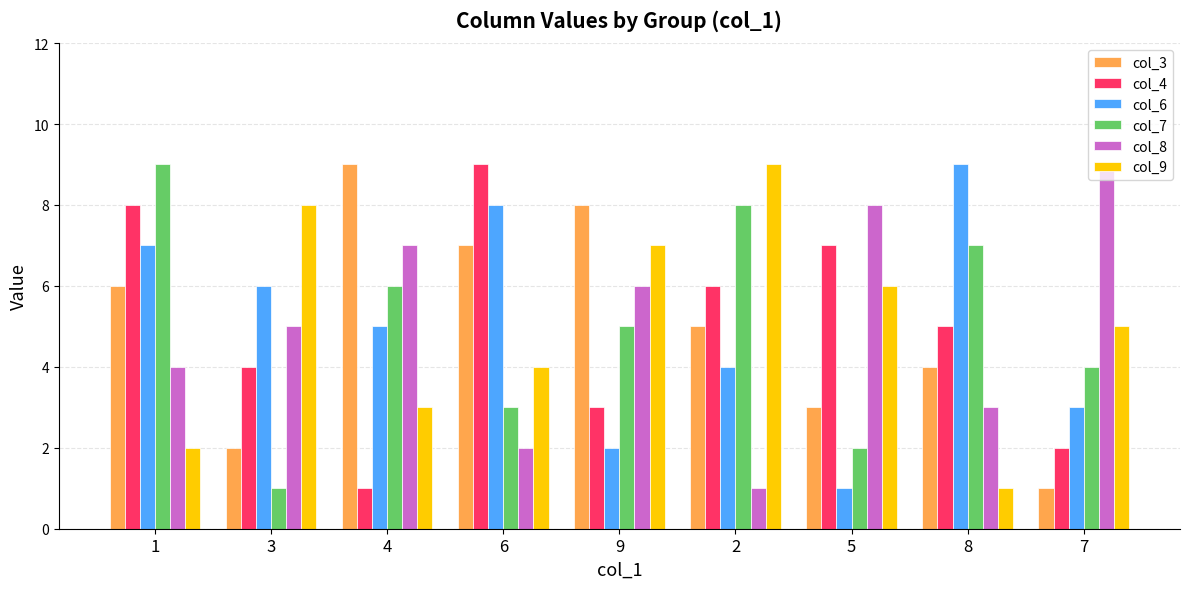

What is the sum of all col_6 values?

45